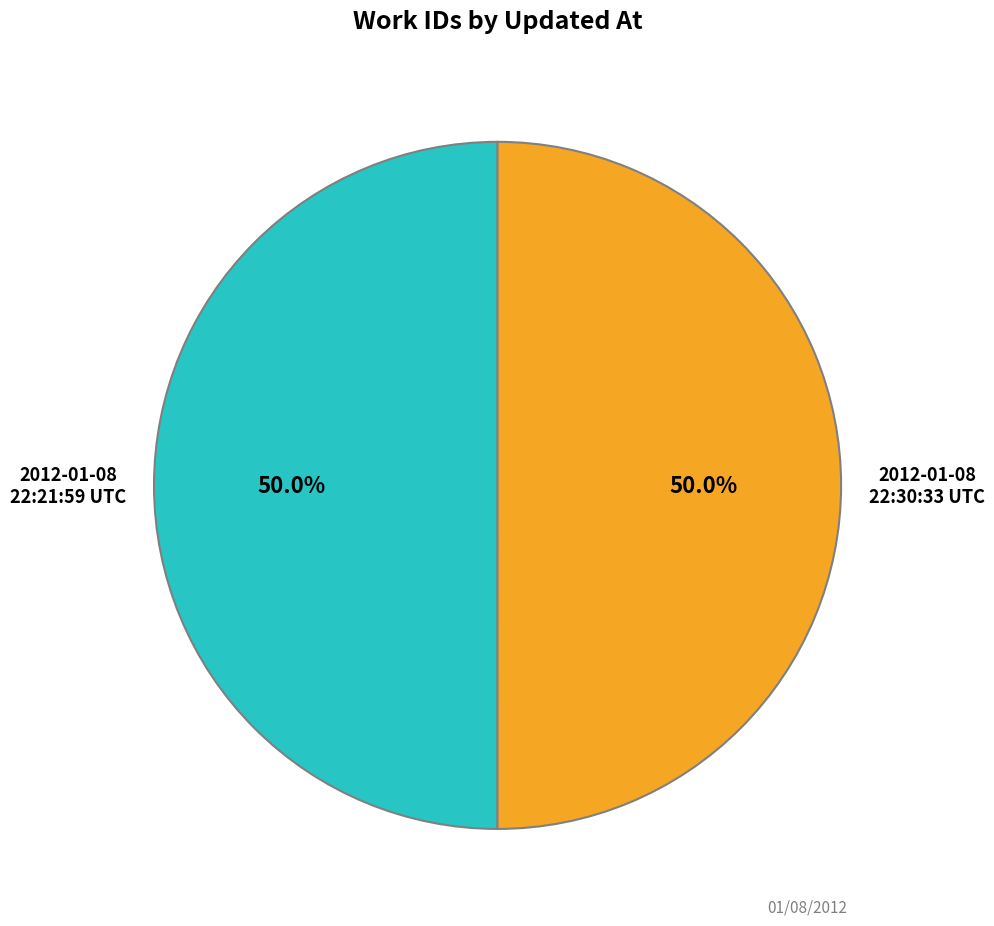

Count the number of slices in the pie.

2